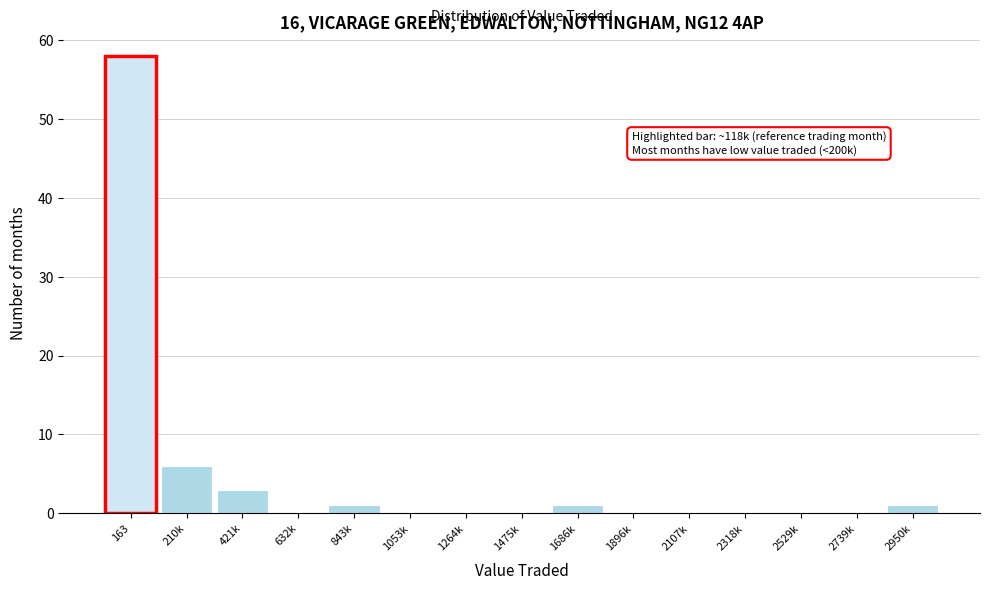

Reading left to right, what are all the values shown in this chart?

163=58	210k=6	421k=3	632k=0	843k=1	1053k=0	1264k=0	1475k=0	1686k=1	1896k=0	2107k=0	2318k=0	2529k=0	2739k=0	2950k=1